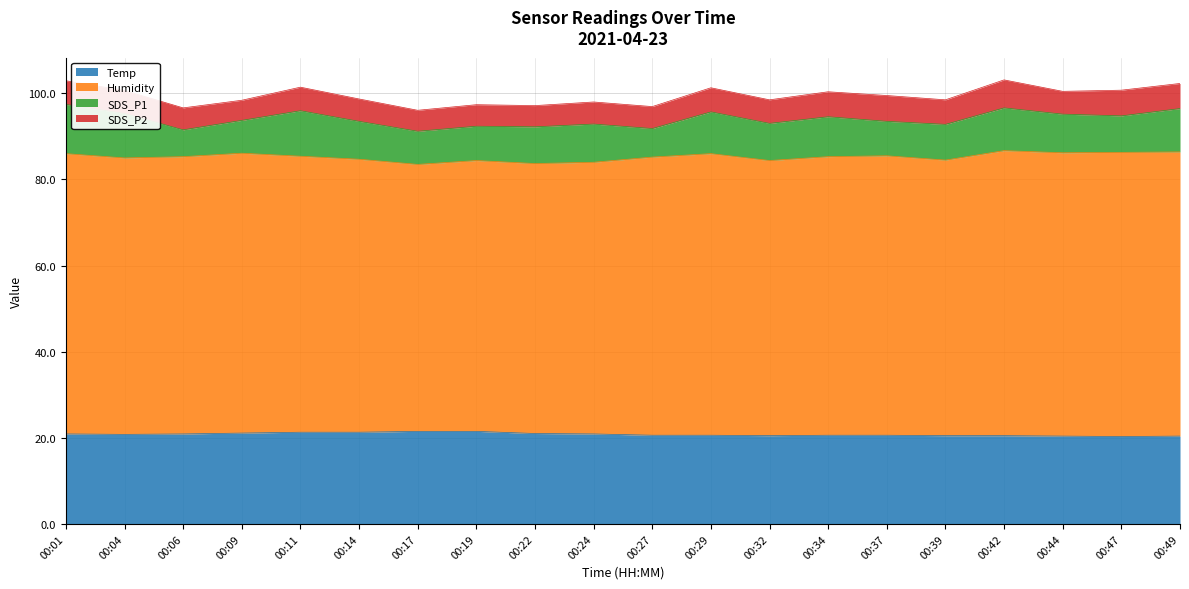

What is the total value across all series at 00:04?

100.7